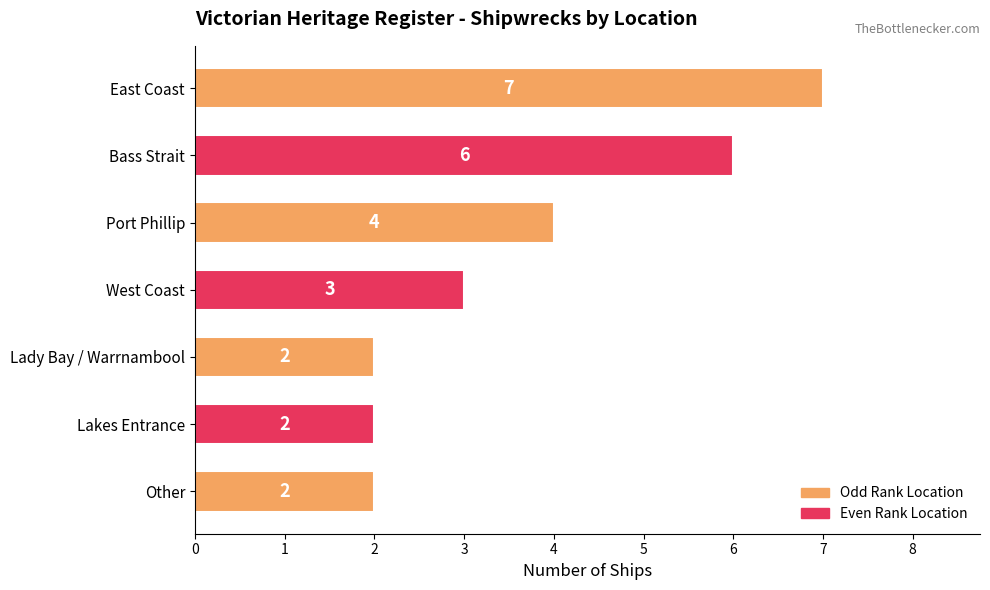

How many data points does each series have?

7